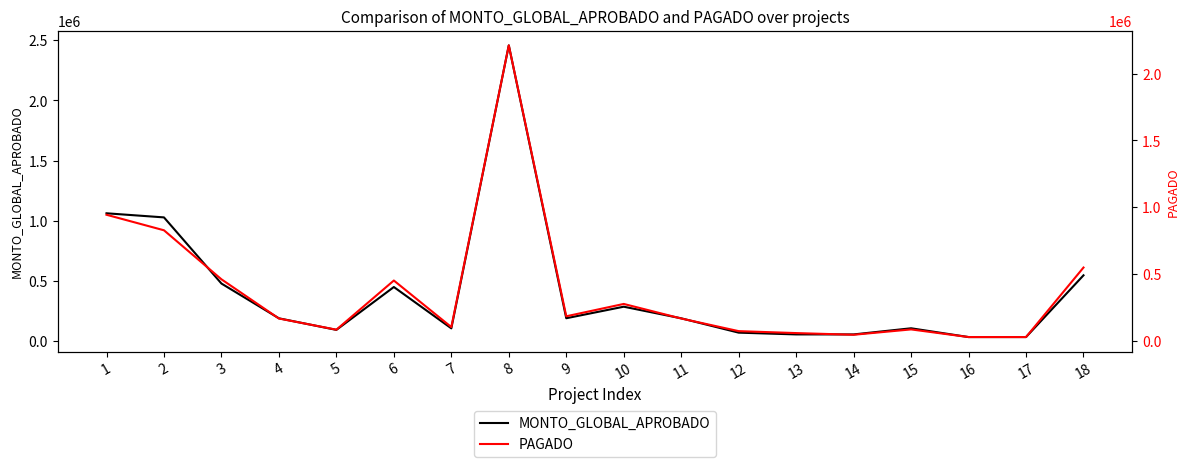

Which category has the highest value across all series?

8